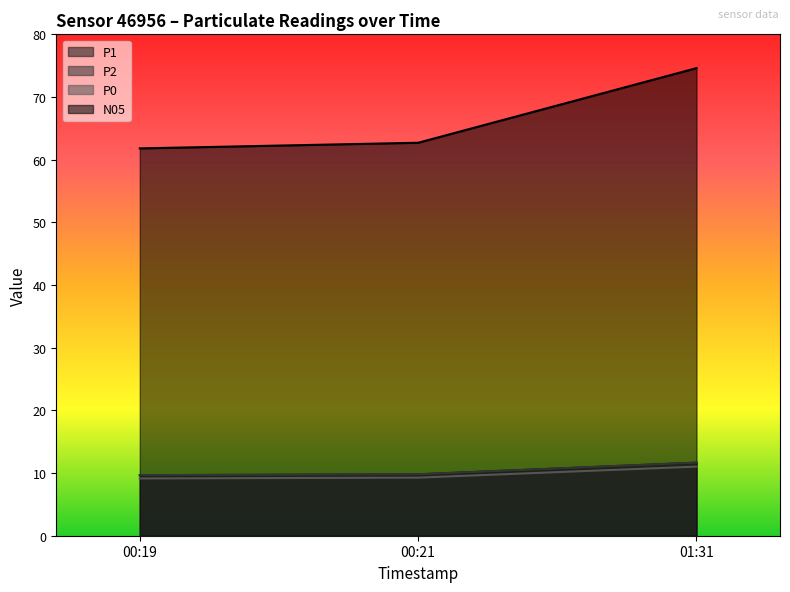

Which series has the widest spread of values?

N05